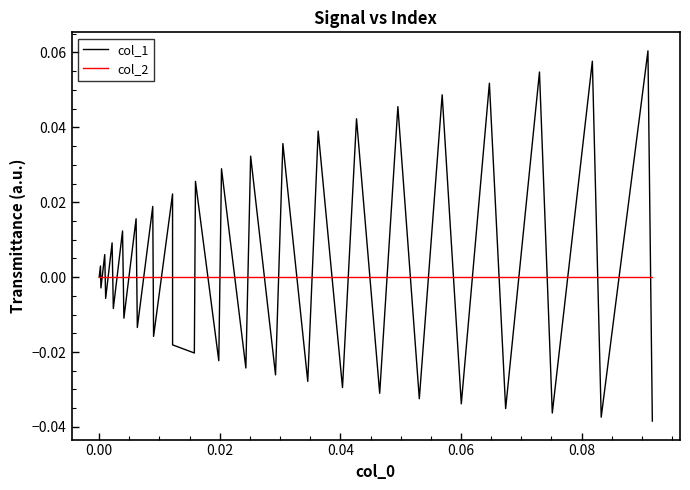

Rank the series by their maximum value, from highest to lowest.

col_1, col_2